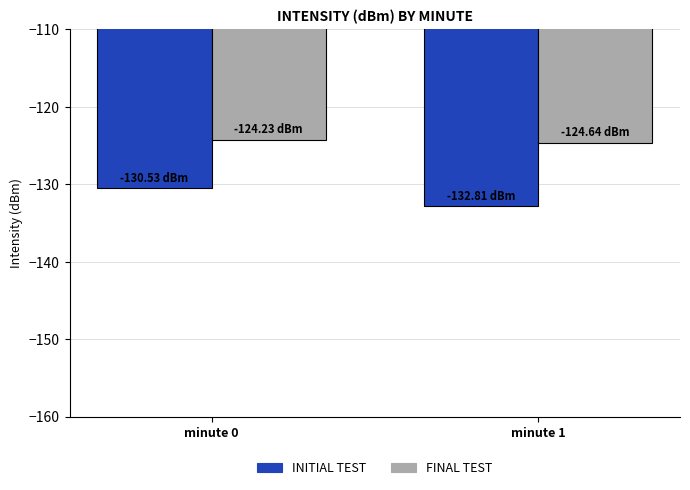

What is the difference between the highest and lowest values at minute 1?

8.2